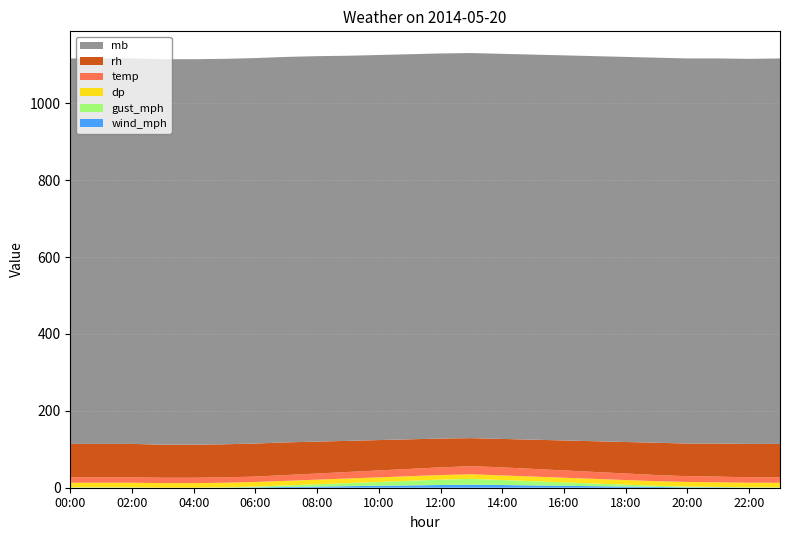

Reading left to right, list all the values displayed in this chart.

wind_mph: 00:00=0	01:00=0	02:00=0	03:00=0	04:00=0	05:00=0	06:00=1	07:00=2	08:00=3	09:00=4	10:00=5	11:00=6	12:00=7	13:00=8	14:00=7	15:00=6	16:00=5	17:00=4	18:00=3	19:00=2	20:00=1	21:00=1	22:00=0	23:00=0
gust_mph: 00:00=1	01:00=1	02:00=1	03:00=0	04:00=0	05:00=1	06:00=2	07:00=4	08:00=6	09:00=8	10:00=10	11:00=12	12:00=14	13:00=15	14:00=13	15:00=11	16:00=9	17:00=7	18:00=5	19:00=3	20:00=2	21:00=1	22:00=1	23:00=1
dp: 00:00=12	01:00=12	02:00=12	03:00=12	04:00=12	05:00=12	06:00=12	07:00=12	08:00=12	09:00=12	10:00=12	11:00=12	12:00=12	13:00=12	14:00=12	15:00=12	16:00=12	17:00=12	18:00=12	19:00=12	20:00=12	21:00=12	22:00=12	23:00=12
temp: 00:00=14	01:00=14	02:00=14	03:00=14	04:00=14	05:00=14	06:00=14	07:00=15	08:00=16	09:00=17	10:00=18	11:00=19	12:00=20	13:00=21	14:00=21	15:00=20	16:00=19	17:00=18	18:00=17	19:00=16	20:00=15	21:00=15	22:00=14	23:00=14
rh: 00:00=87	01:00=87	02:00=87	03:00=86	04:00=86	05:00=86	06:00=86	07:00=85	08:00=83	09:00=81	10:00=79	11:00=77	12:00=75	13:00=73	14:00=74	15:00=76	16:00=78	17:00=80	18:00=82	19:00=84	20:00=85	21:00=86	22:00=87	23:00=87
mb: 00:00=1003	01:00=1003	02:00=1003	03:00=1003	04:00=1003	05:00=1003	06:00=1003	07:00=1003	08:00=1003	09:00=1002	10:00=1002	11:00=1002	12:00=1002	13:00=1002	14:00=1002	15:00=1002	16:00=1002	17:00=1002	18:00=1002	19:00=1002	20:00=1002	21:00=1002	22:00=1002	23:00=1003